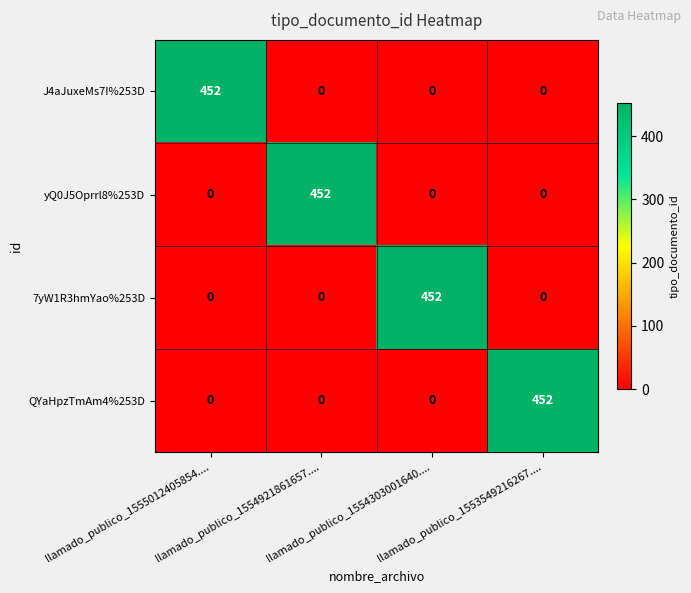

What is the spread (max minus min) of values at llamado_publico_1553549216267....?

452